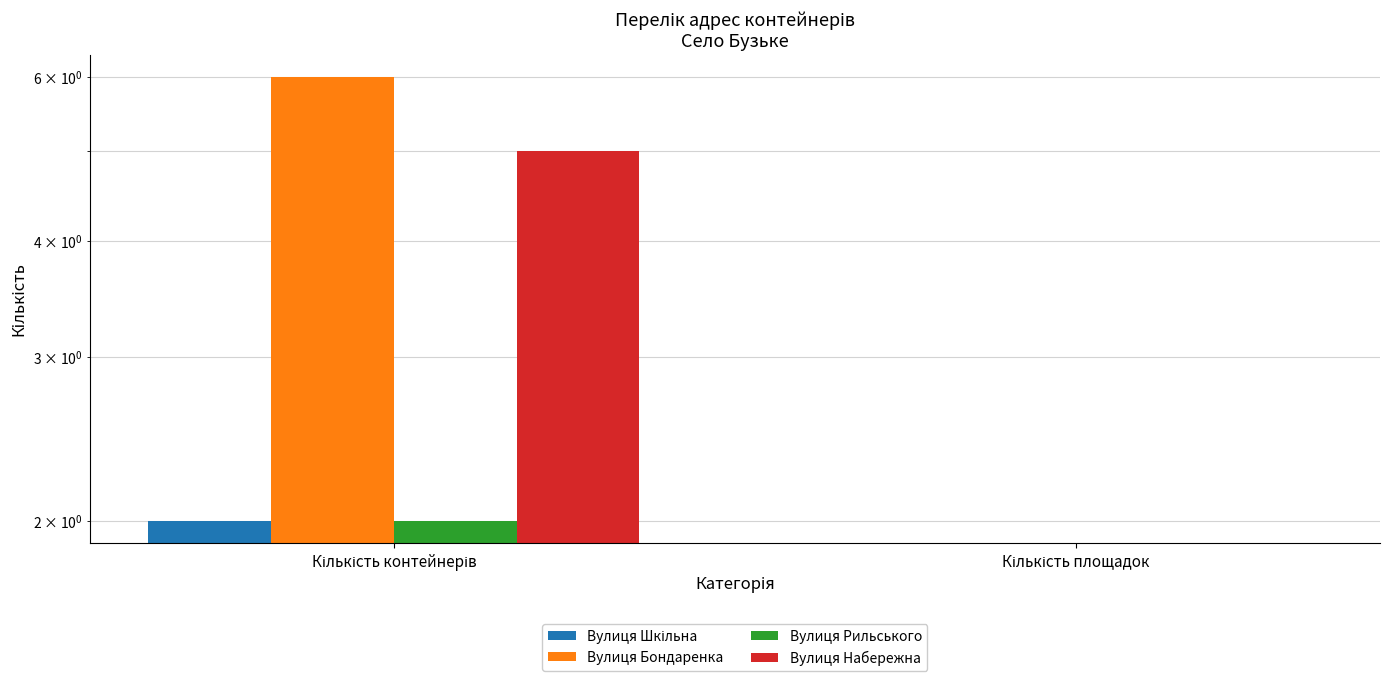

Rank the series at Кількість контейнерів from lowest to highest value.

Вулиця Шкільна, Вулиця Рильського, Вулиця Набережна, Вулиця Бондаренка